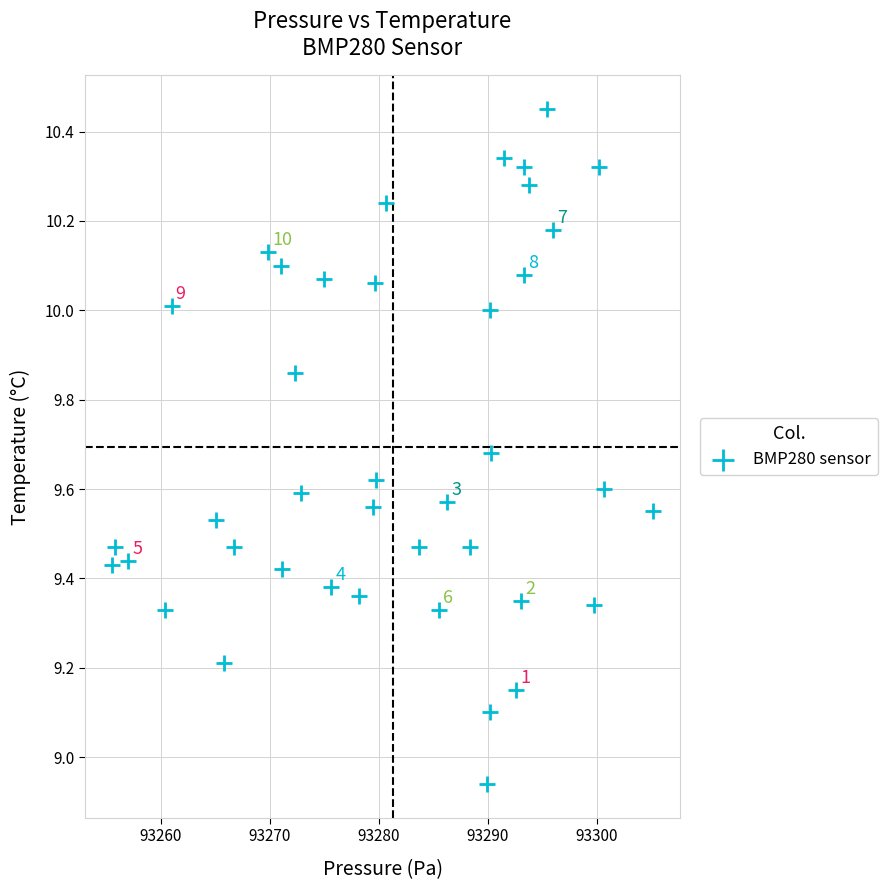

What is the range of Y values (max minus min)?

1.5